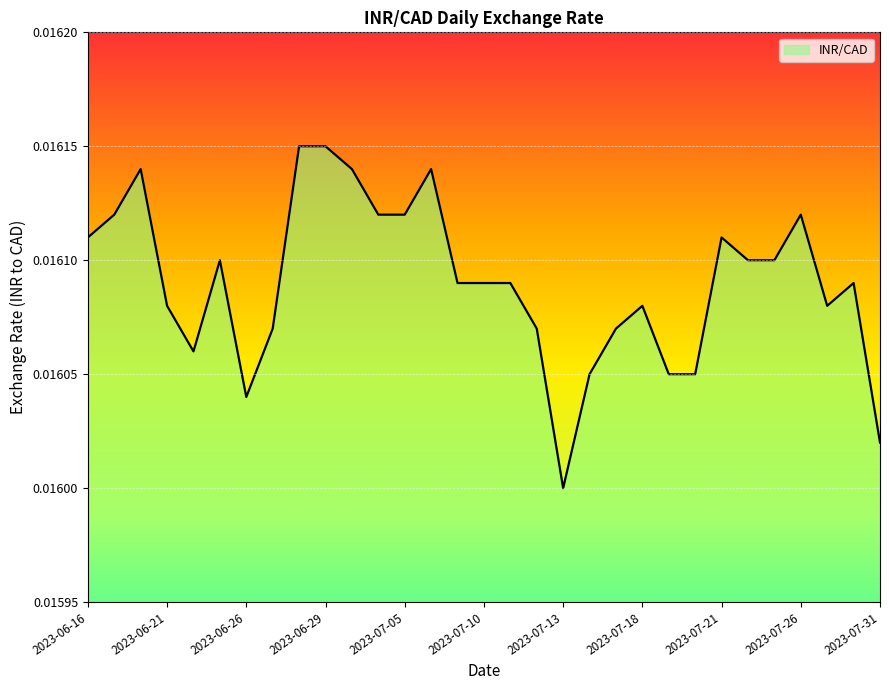

True or false: the data has more than 2 interior local peaks.

True